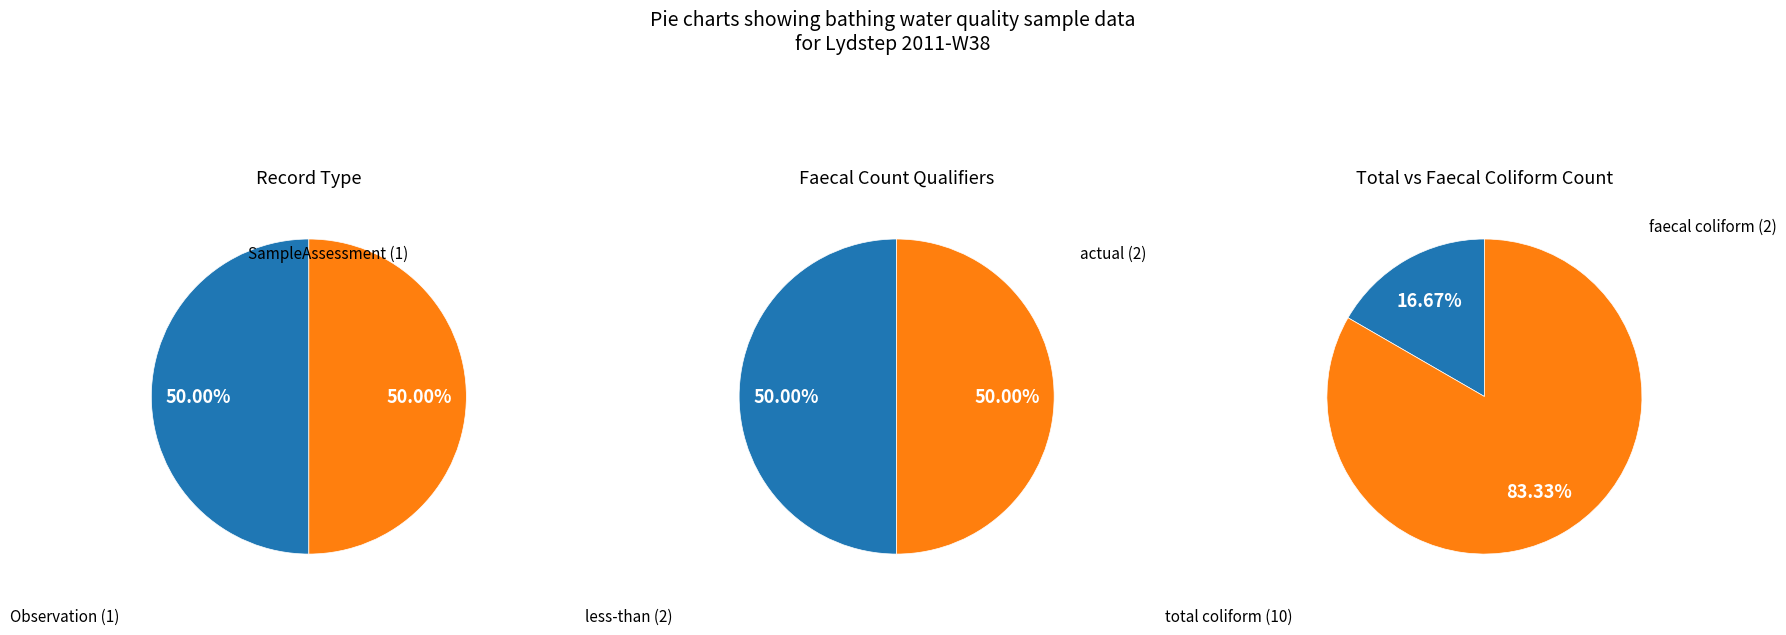

What percentage do Observation and SampleAssessment together represent?

100.0%